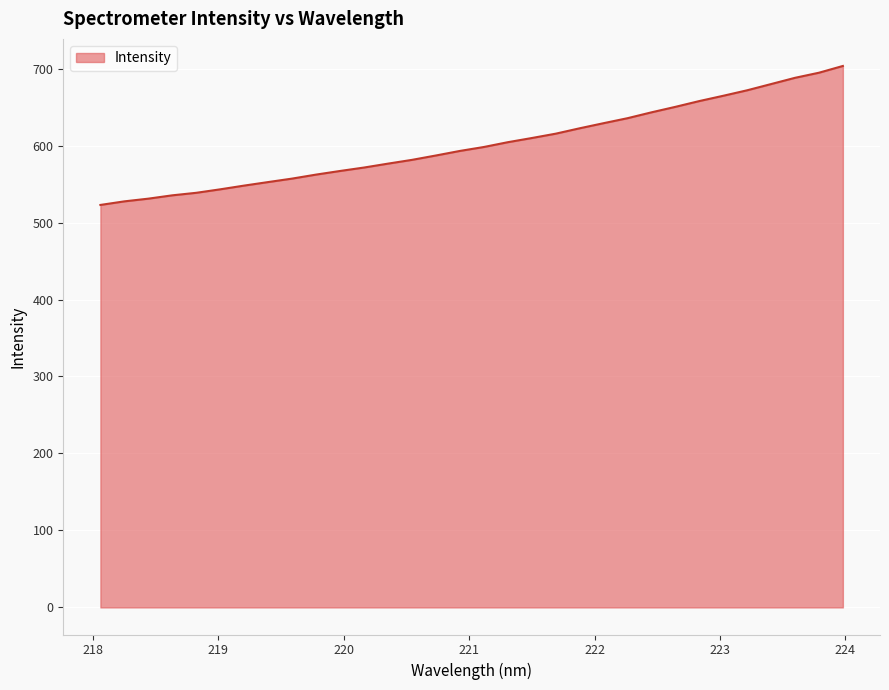

Does the chart display data point markers on the line(s)?

No